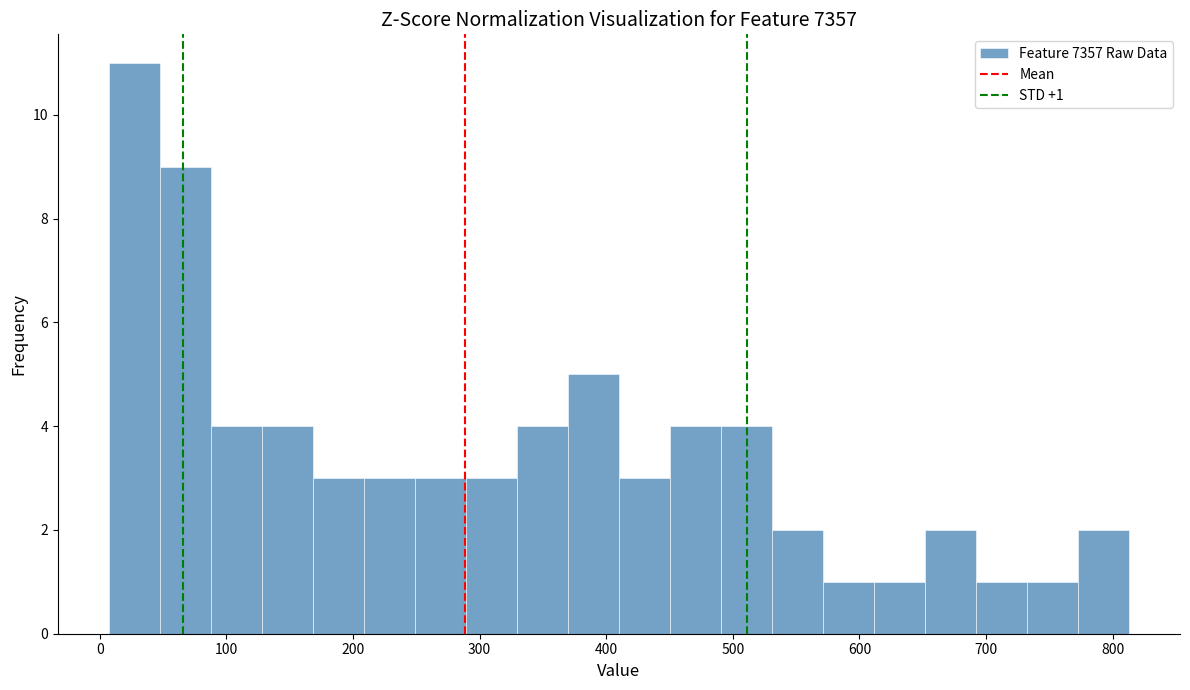

Which range on the x-axis has the tallest bar?

10 to 50